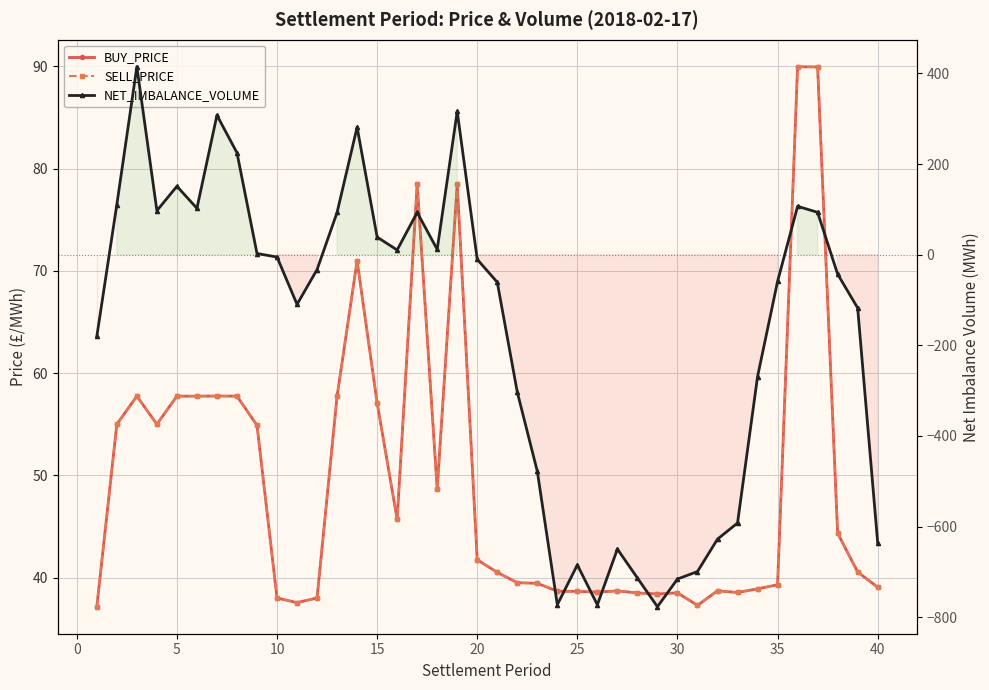

How many values in NET_IMBALANCE_VOLUME are above zero?

17